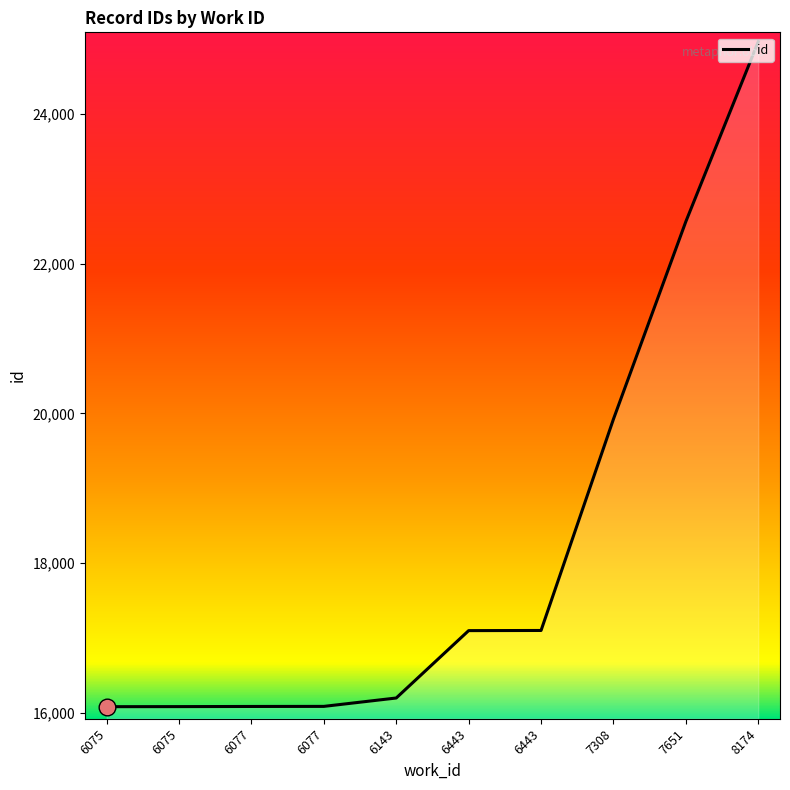

At which category does the chart reach its minimum across all series?

6075